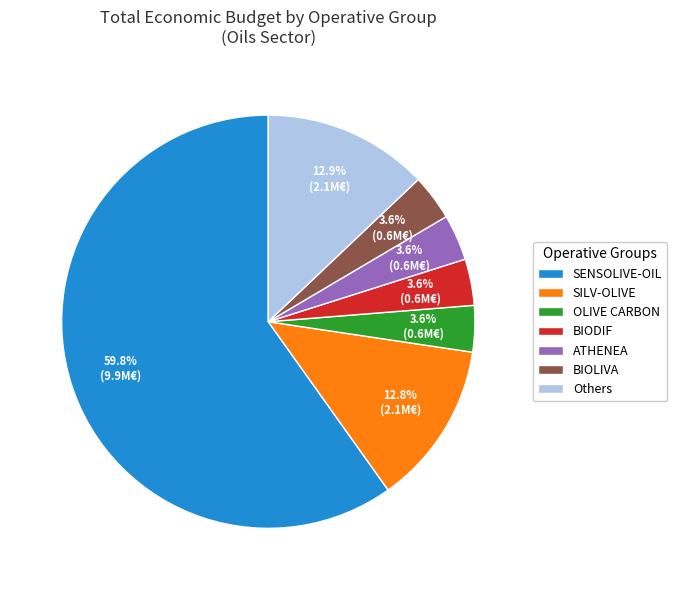

Approximately how many times larger is the value at OLIVE CARBON compared to SILV-OLIVE?

0.3